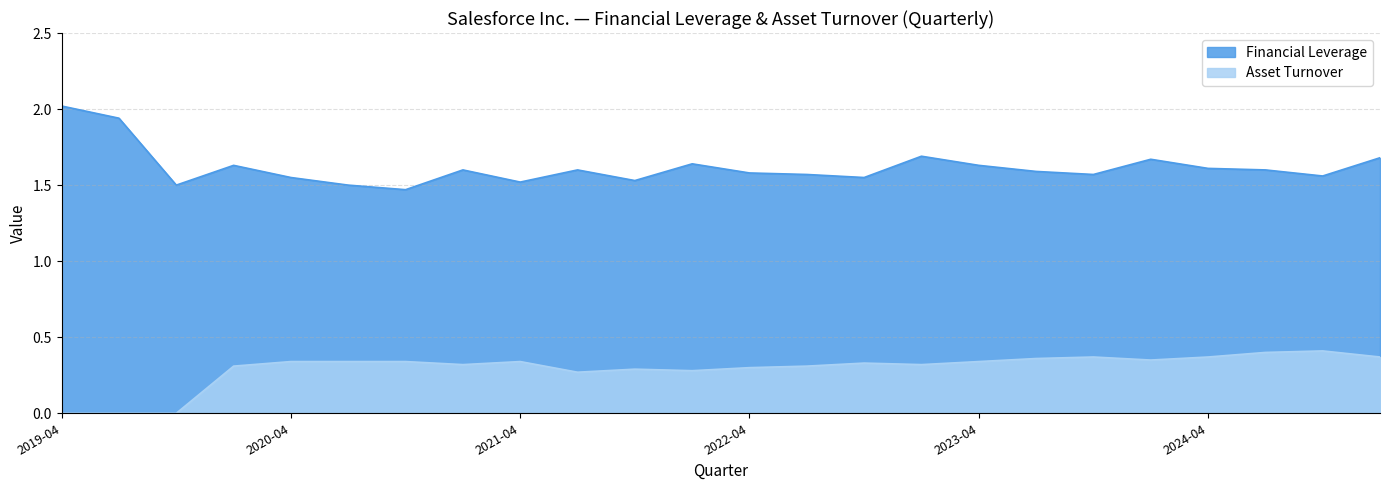

What is the average value of the Asset Turnover series?

0.3